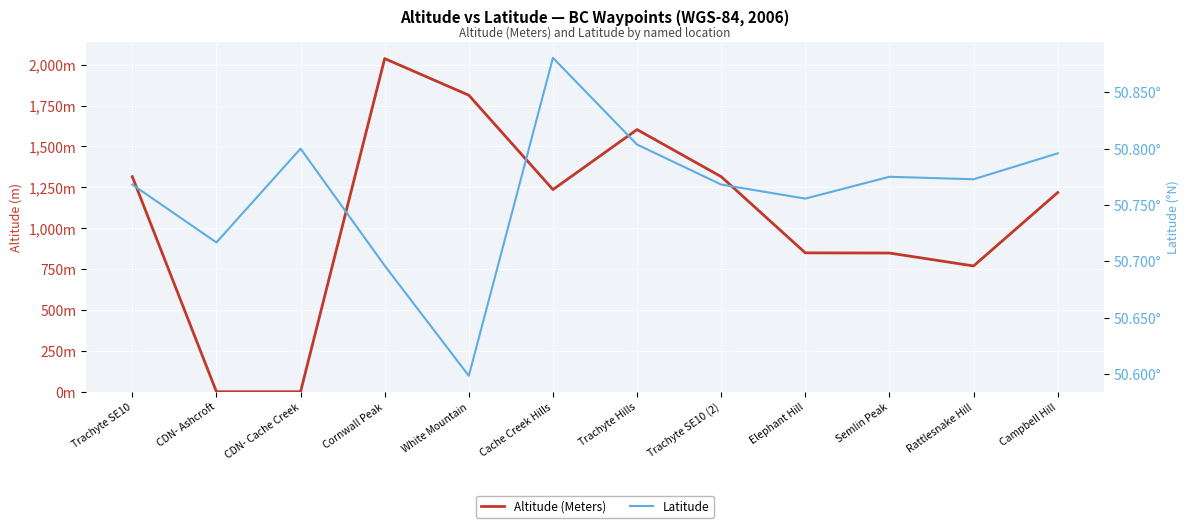

What is the sum of all Altitude (Meters) values?

13003.0